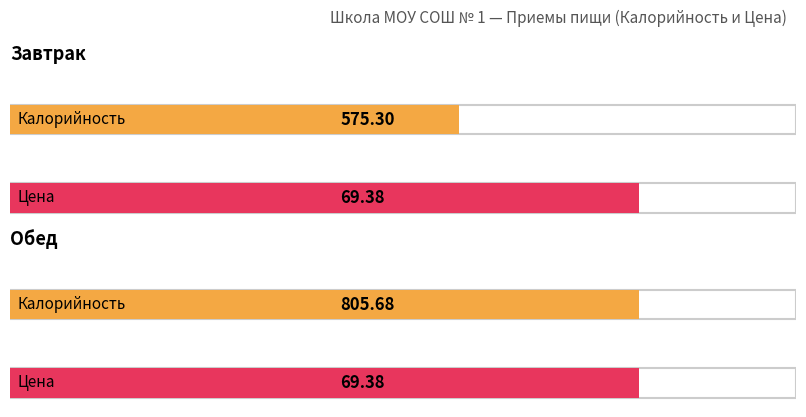

The Калорийность series shows 529.4 at Обед. True or false?

False